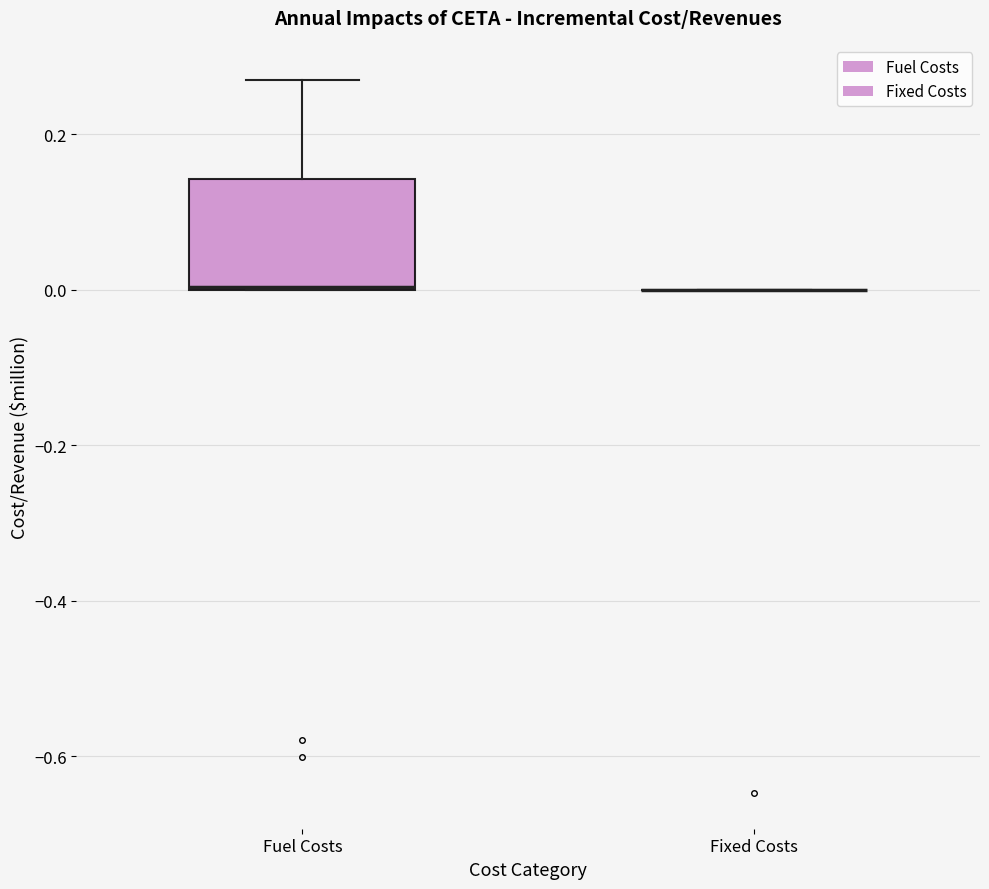

Reading left to right, transcribe this box plot: for each box, give where its median line is, the range the box spans, and where its two whiskers end, as read against the y-axis. The values are not printed on the chart, so give them approximately, as read against the axis.

Fuel Costs: median 0.00 (drawn on the box's lower edge), box 0.00 to 0.14, whiskers 0.00 to 0.26
Fixed Costs: box collapsed to a line at 0.00, whiskers 0.00 to 0.00